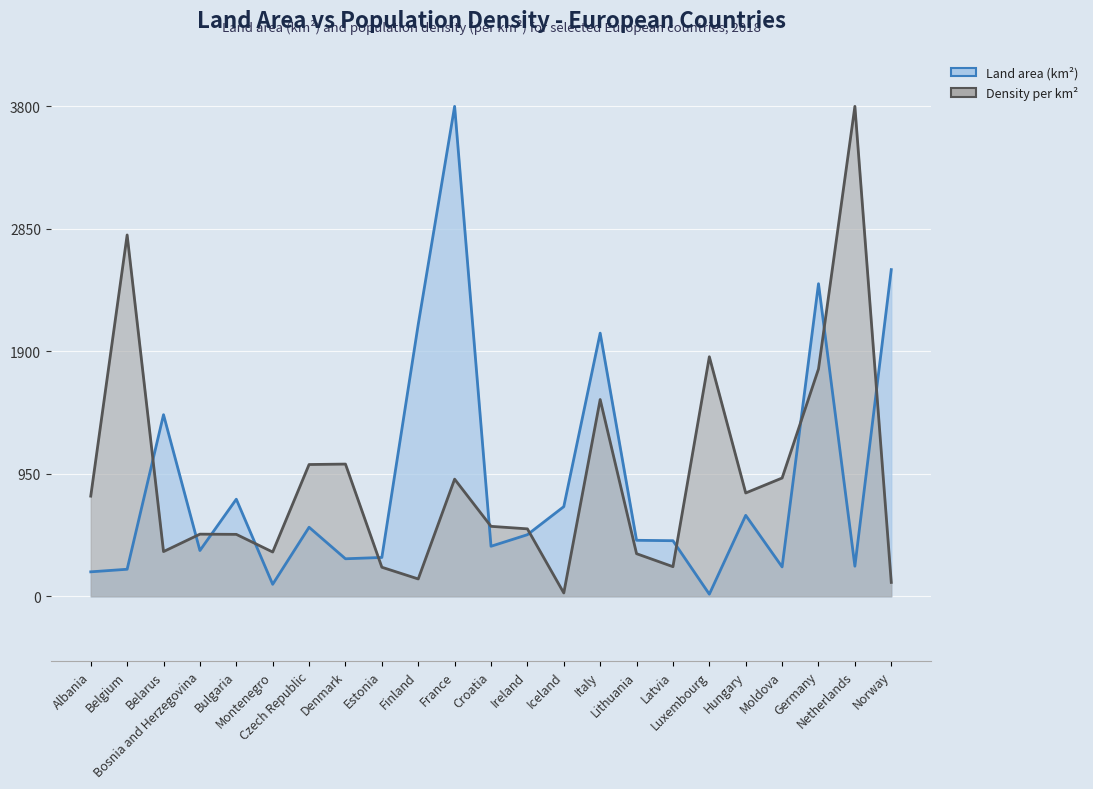

Is it true that Density per km² equals 608.7 at Montenegro?

False